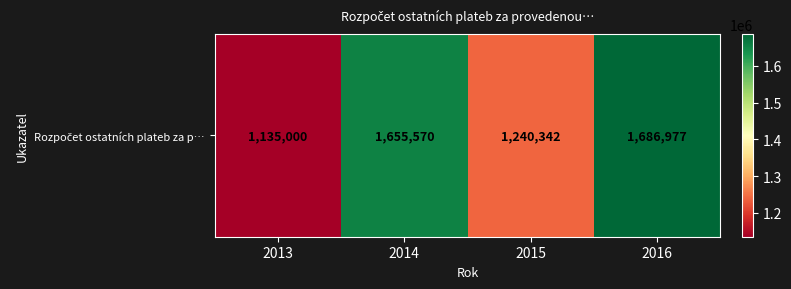

What is the minimum value shown in the chart?

1135000